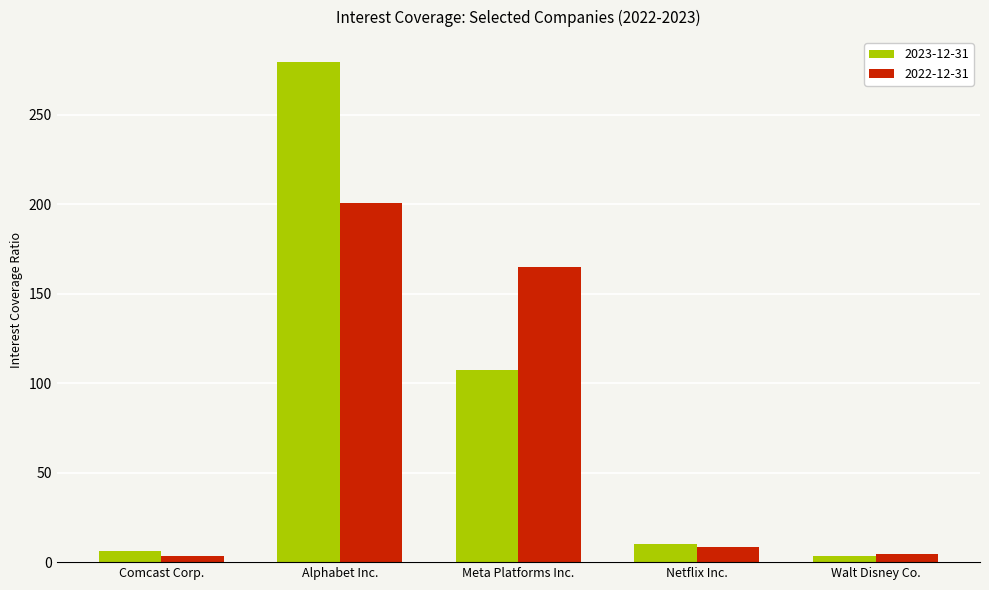

What is the total value across all series at Alphabet Inc.?

480.1